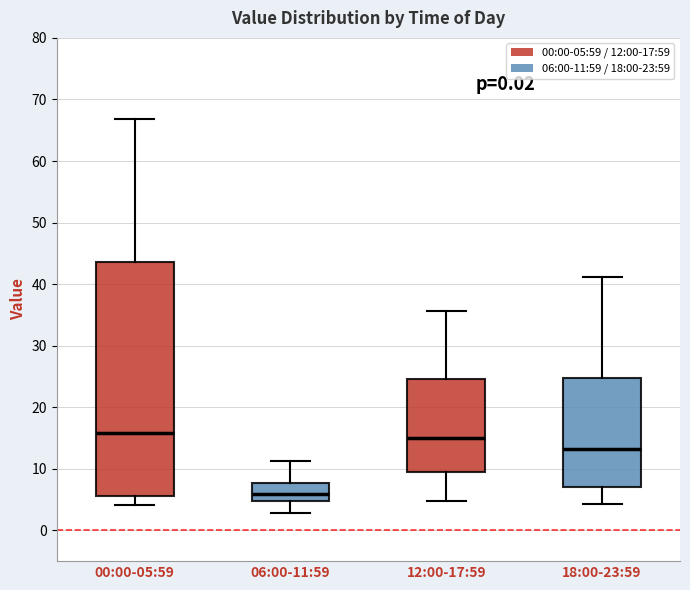

Comparing the boxes themselves (not the whiskers), which one is the tallest?

00:00-05:59